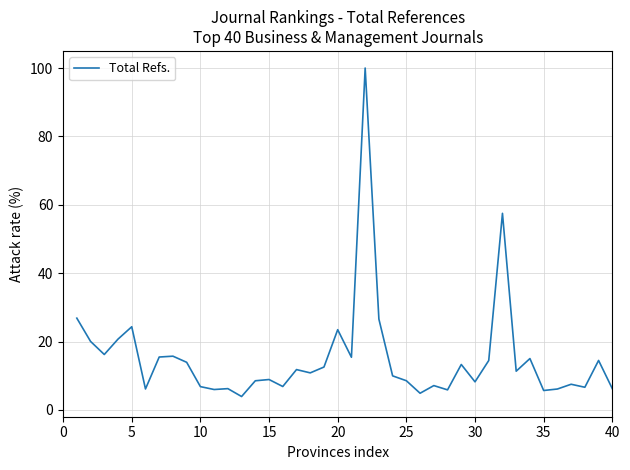

What is the difference between the maximum and minimum values?

96.1